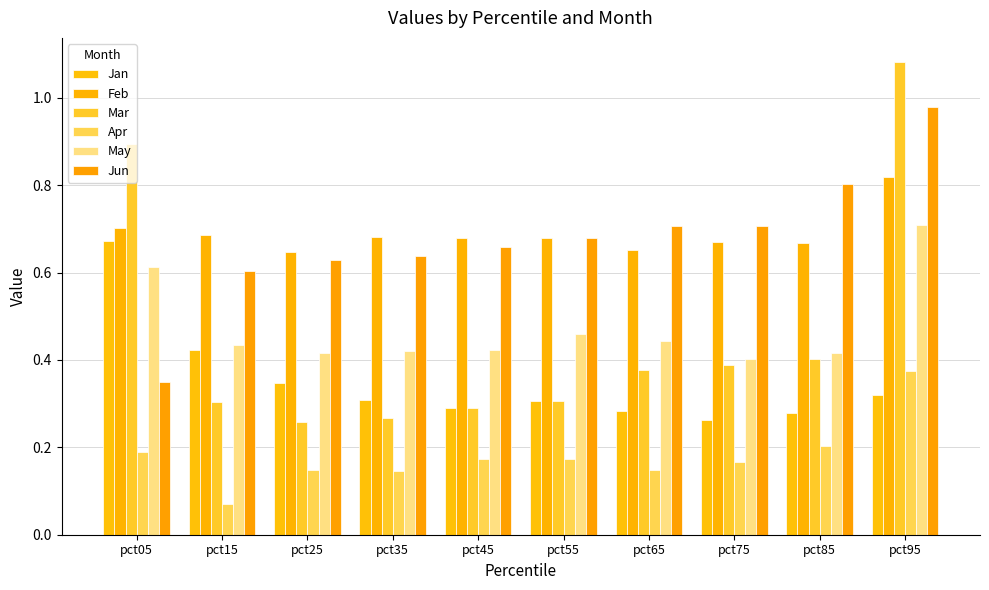

What is the difference between the highest and lowest values at pct15?

0.6